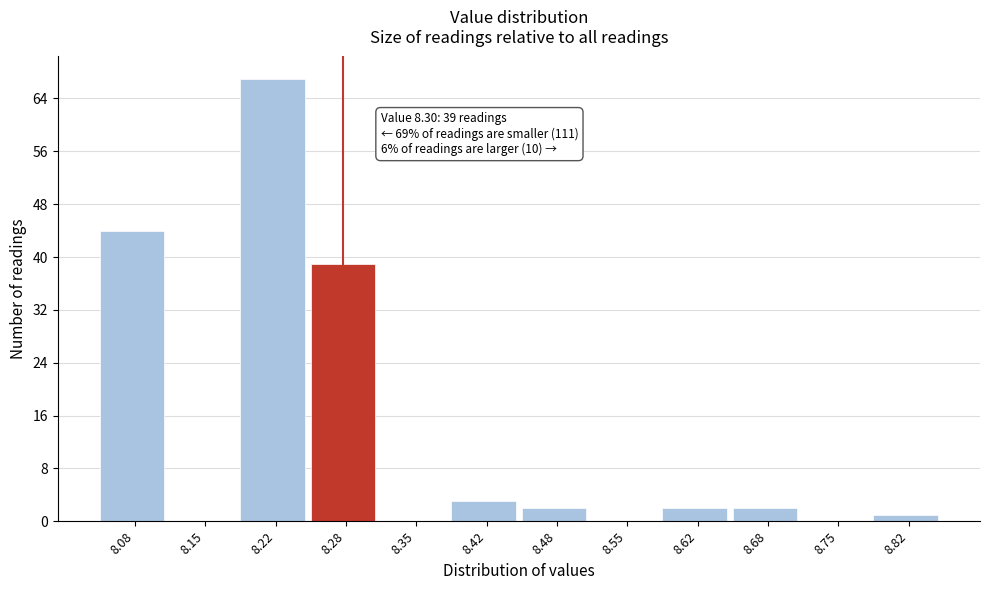

Which range on the x-axis has the tallest bar?

8.18 to 8.25